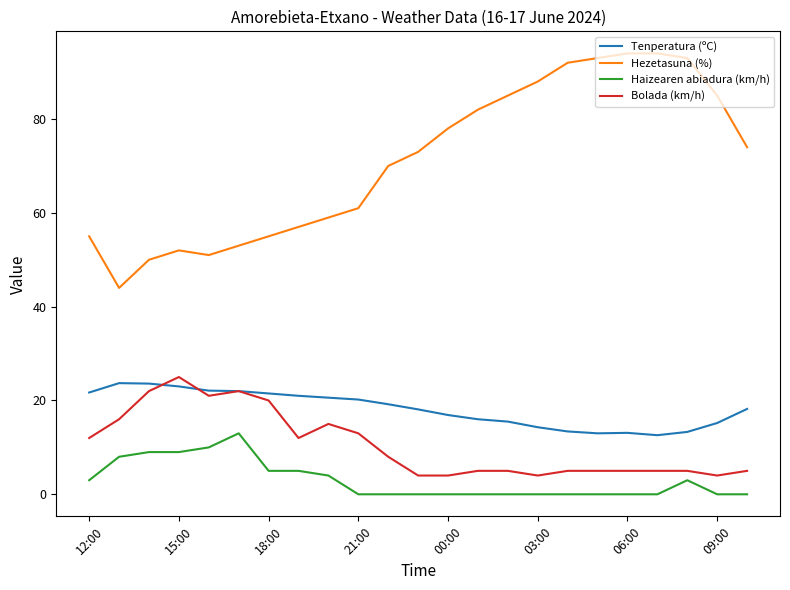

What is the average value of the Bolada (km/h) series?

10.5